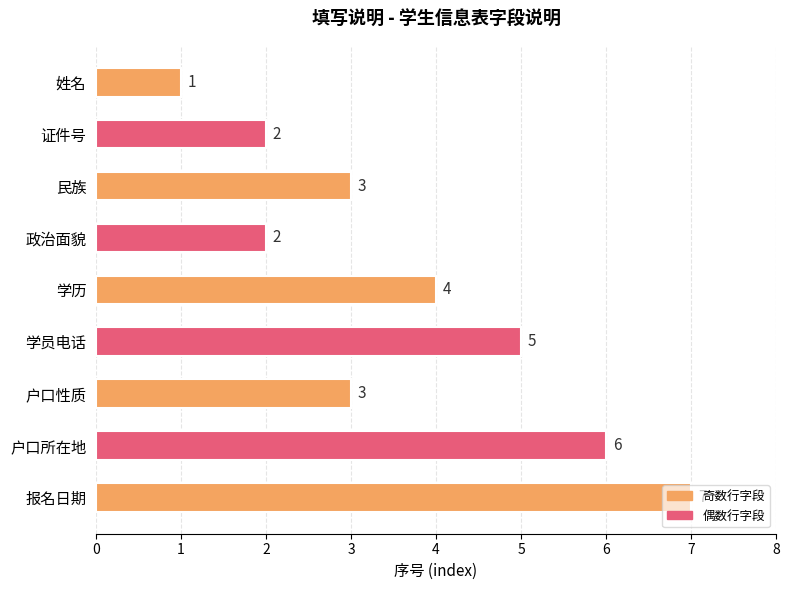

What is the value of the 7th bar from the top?

3